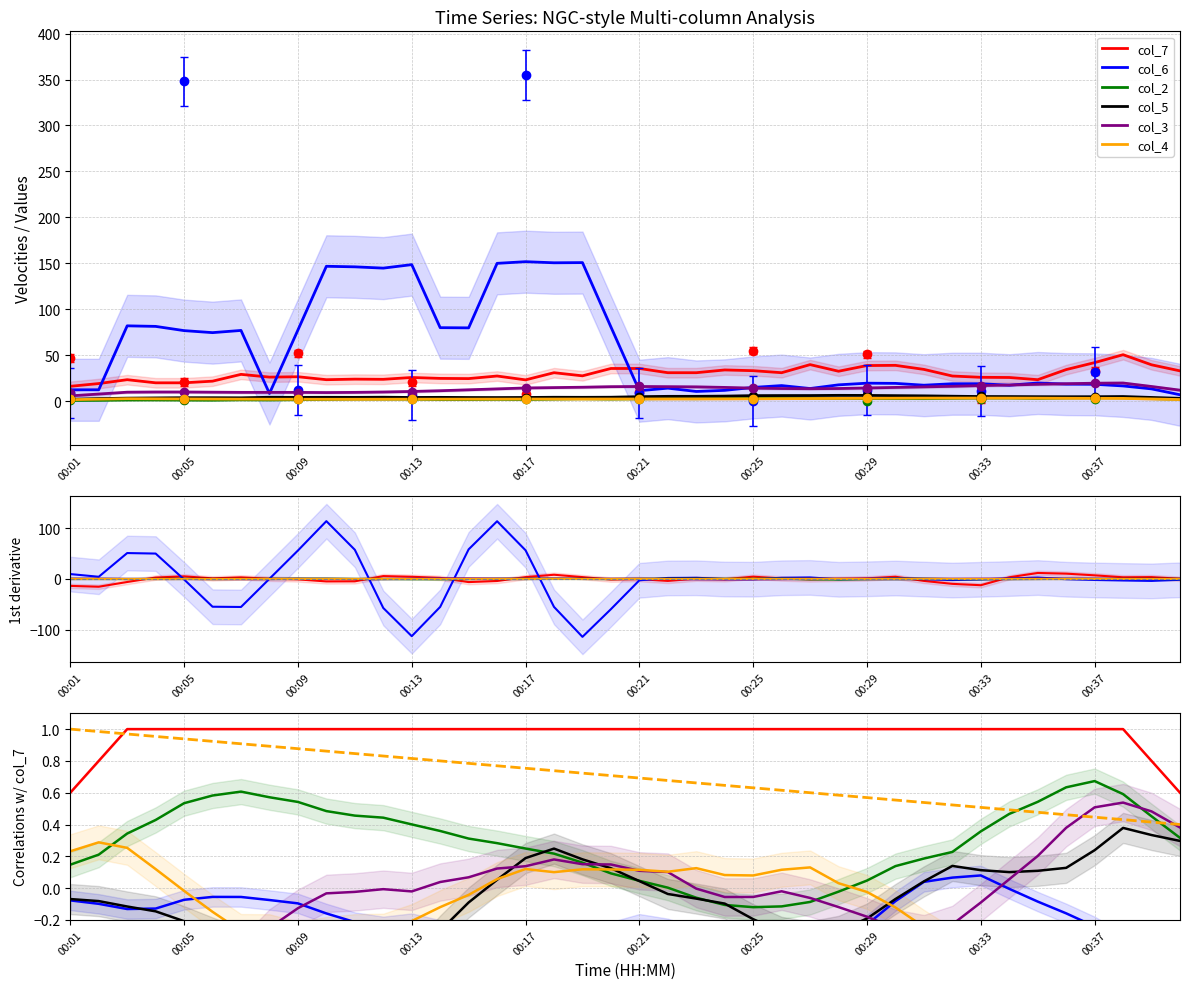

At which category does col_4 reach its first local peak?

00:12